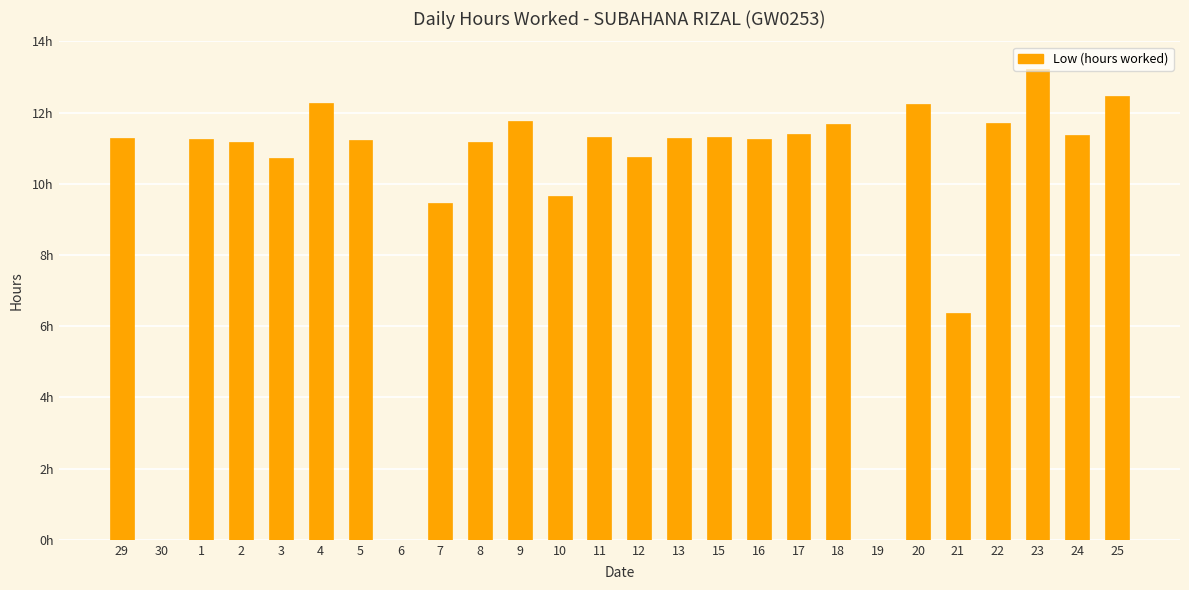

What is the change in value from 4 to 21?

-5.9